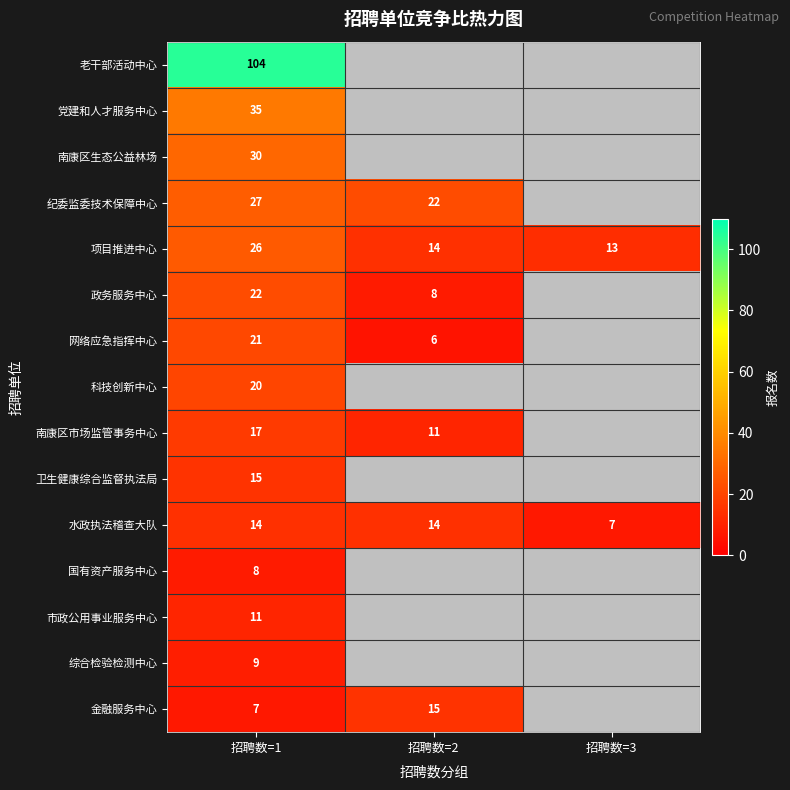

Count the number of data series in this chart.

15